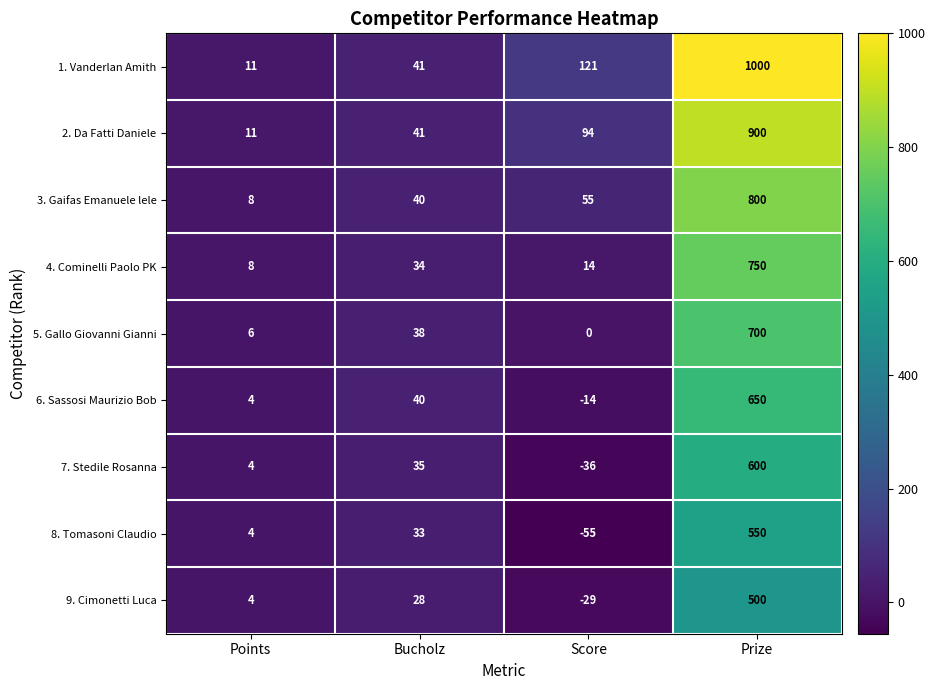

Rank the categories by 1. Vanderlan Amith value from highest to lowest.

Prize, Score, Bucholz, Points